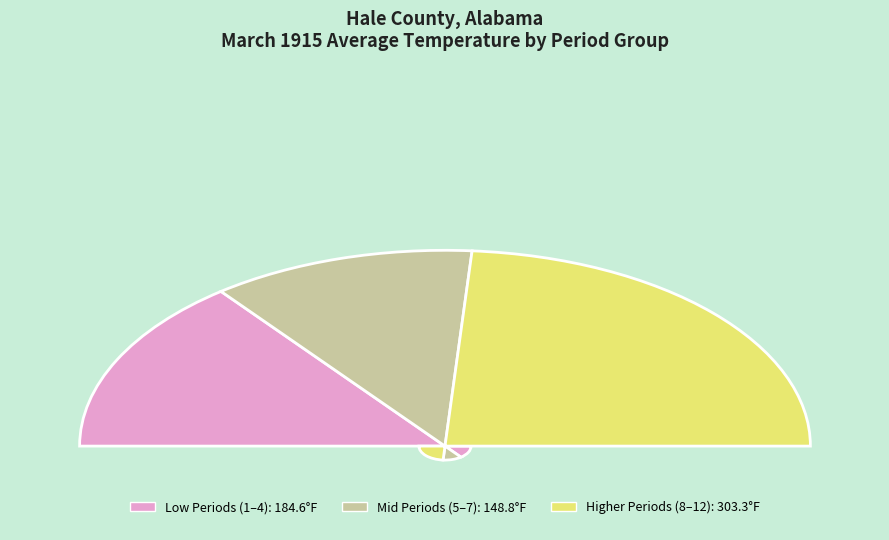

Is there any slice that represents more than half of the pie?

No